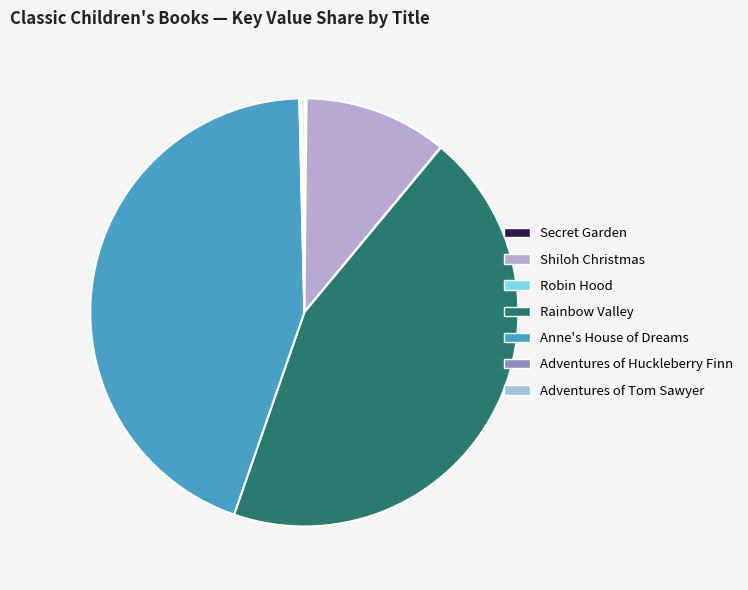

To the nearest percent, what is the combined percentage of Rainbow Valley and Anne's House of Dreams?

89%